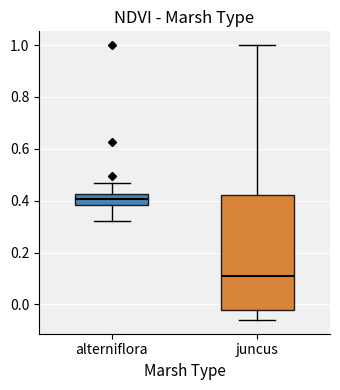

Reading left to right, transcribe this box plot: for each box, give where its median line is, the range the box spans, and where its two whiskers end, as read against the y-axis. The values are not printed on the chart, so give them approximately, as read against the axis.

alterniflora: median 0.40, box 0.38 to 0.42, whiskers 0.32 to 0.46
juncus: median 0.10, box -0.02 to 0.42, whiskers -0.06 to 1.00